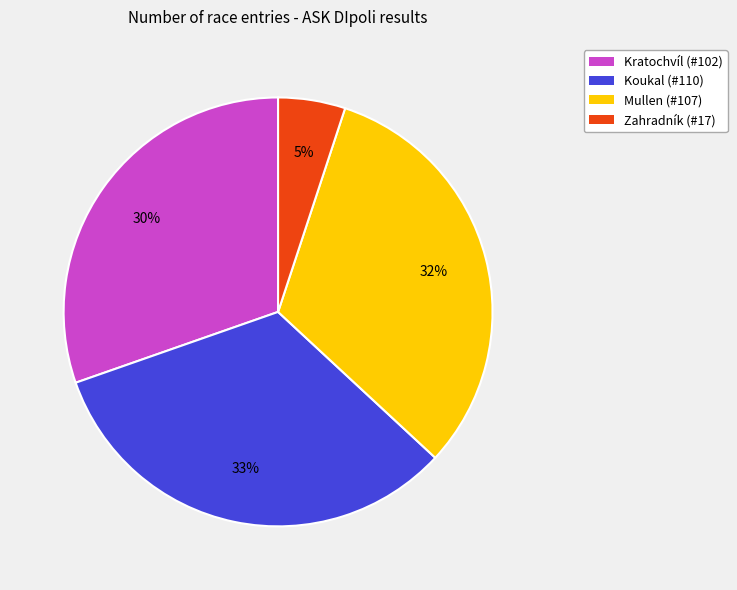

What percentage is the Kratochvíl slice, to the nearest percent?

30%